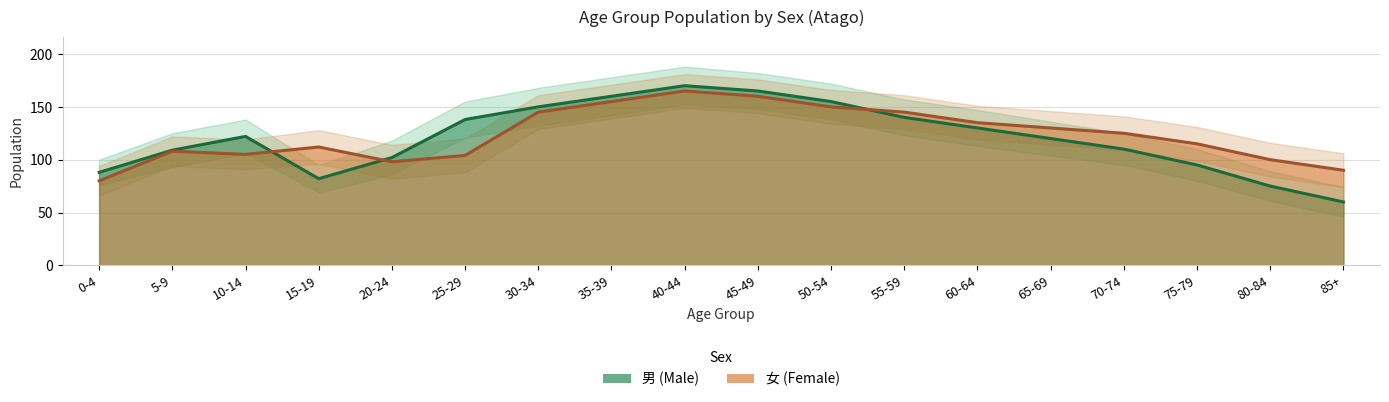

Where do 女 (Female) and 男 (Male) first cross each other?

10-14 and 15-19